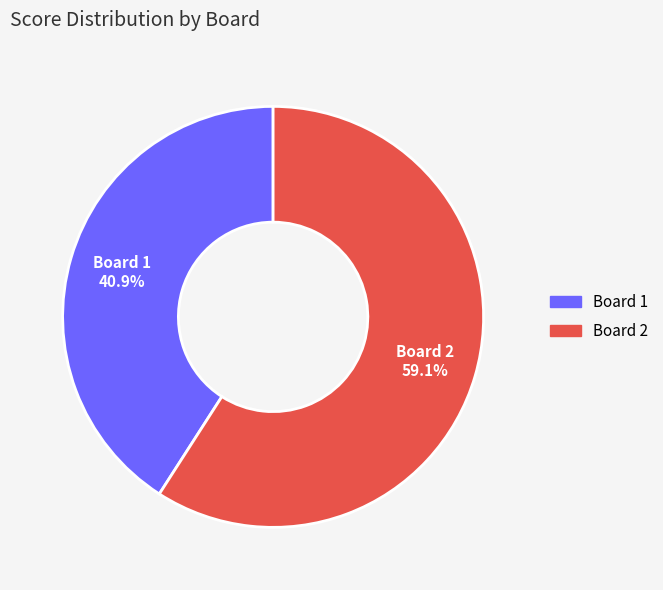

What percentage is the Board 2 slice, to the nearest percent?

59%